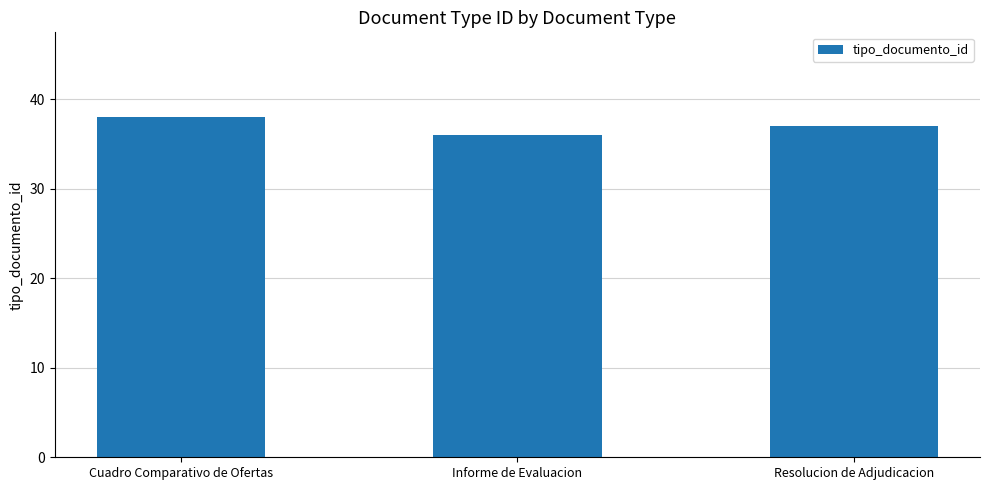

How many data points does each series have?

3